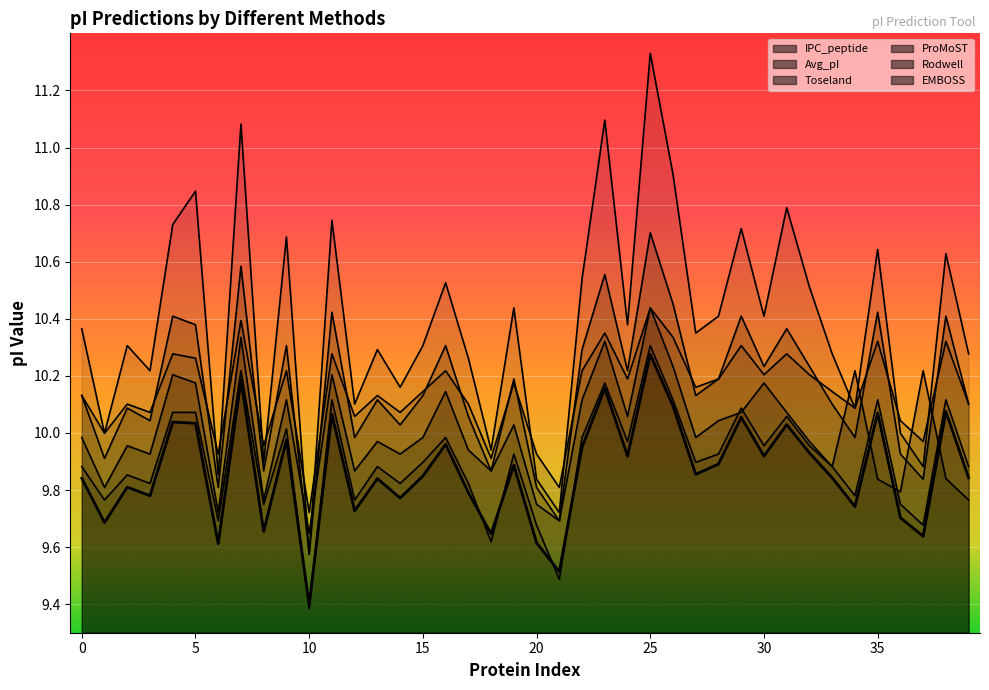

Which series has the widest spread of values?

ProMoST